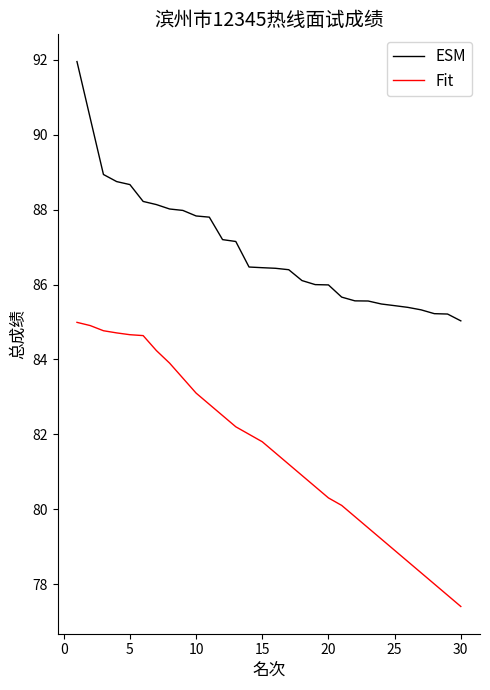

What is the difference between the maximum and minimum values in the Fit series?

7.6